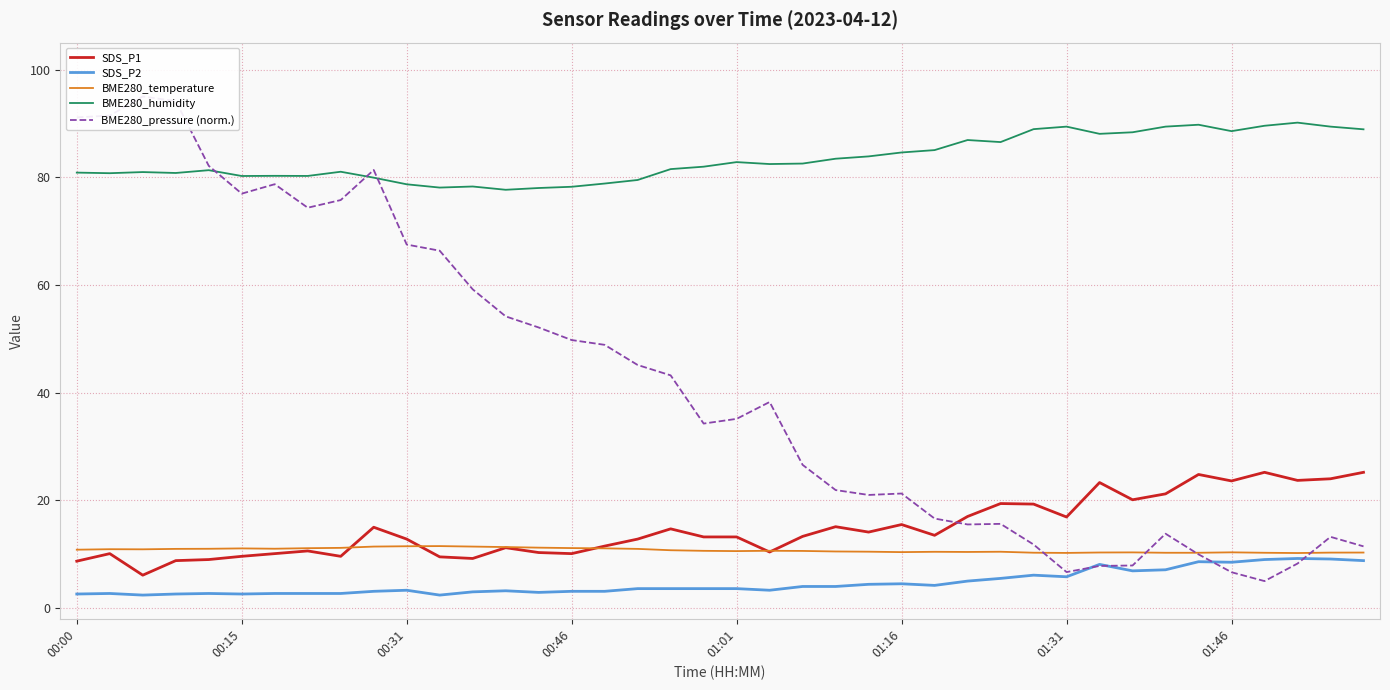

What position from the left is 12?

13